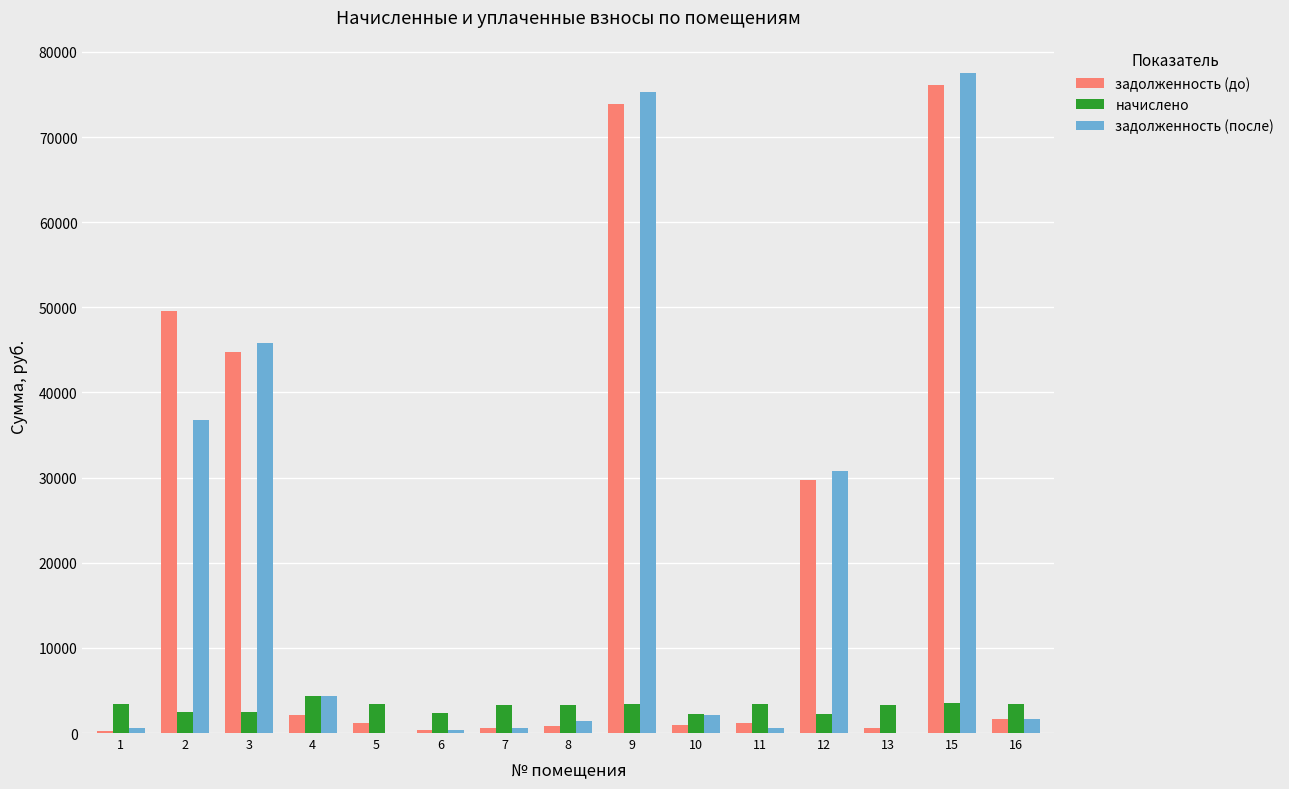

How many values in the задолженность (после) series exceed 1678?

8